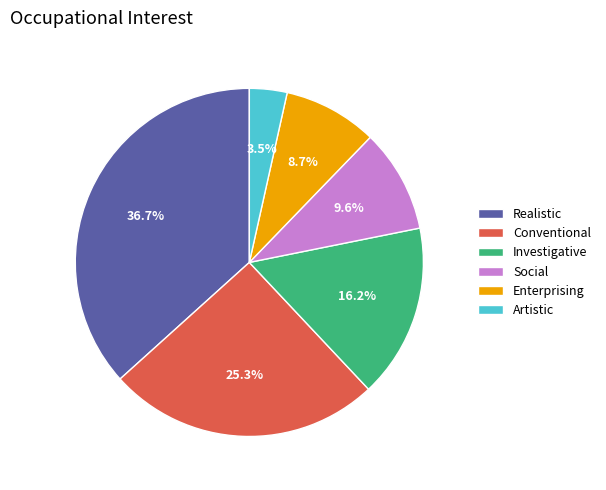

Count the number of slices in the pie.

6